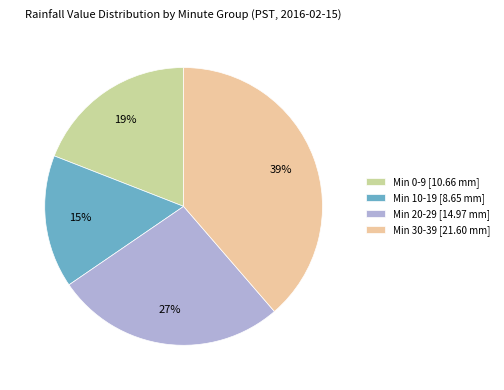

Combined, do Min 0-9 [10.66 mm] and Min 10-19 [8.65 mm] account for over 50%?

No